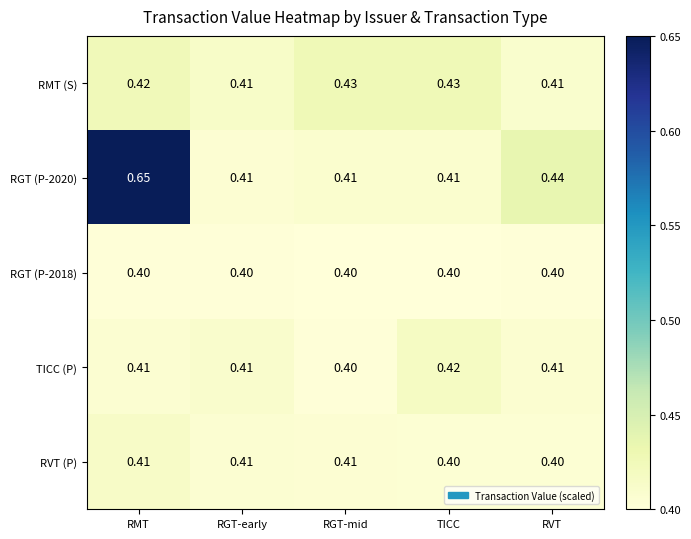

Between RGT-early and RGT-mid, which series saw the biggest shift?

RMT (S)